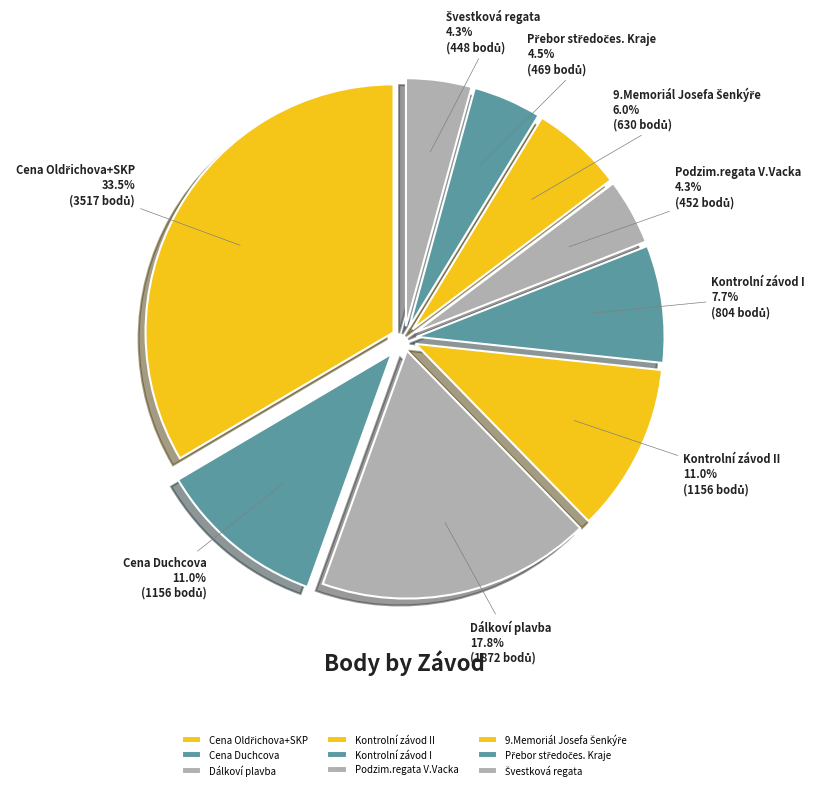

Does any single category account for the majority?

No